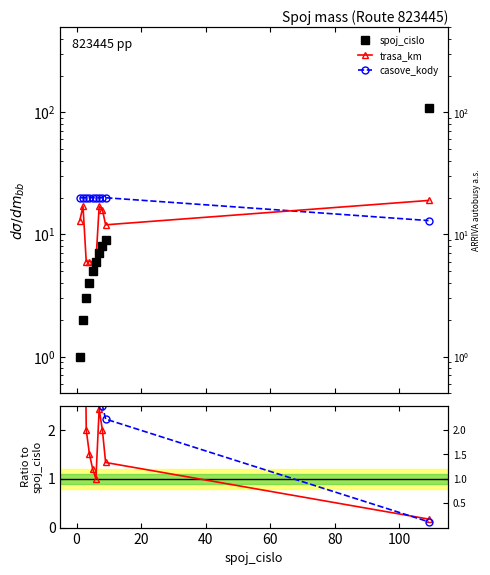

True or false: spoj_cislo has a value of 15.0 at 8.

False